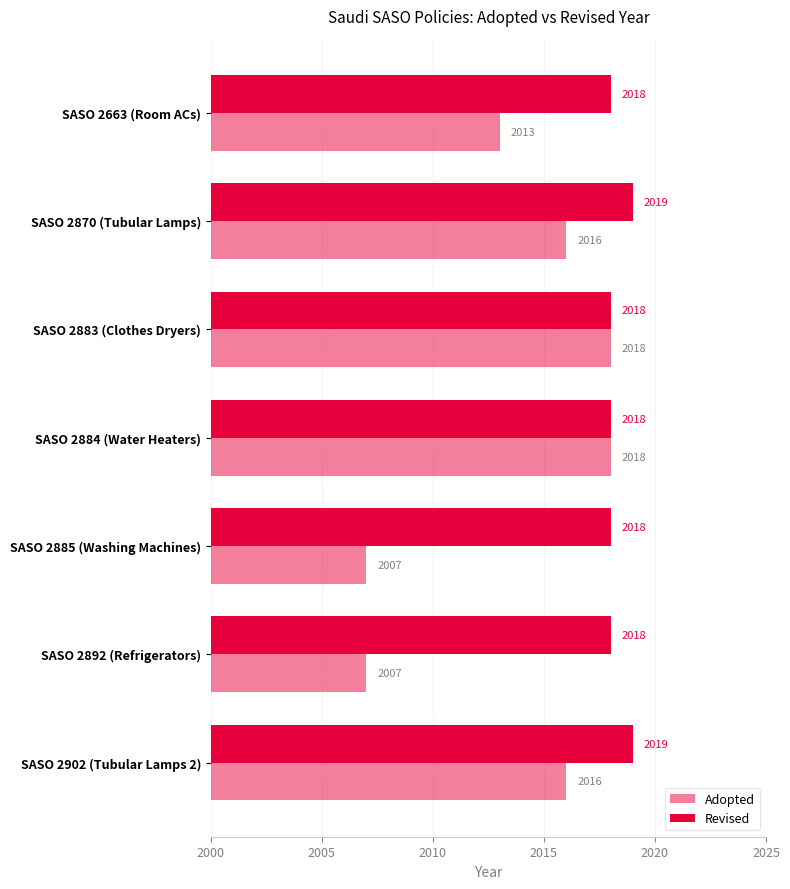

What is the difference between the maximum and second lowest values in the Revised series?

1